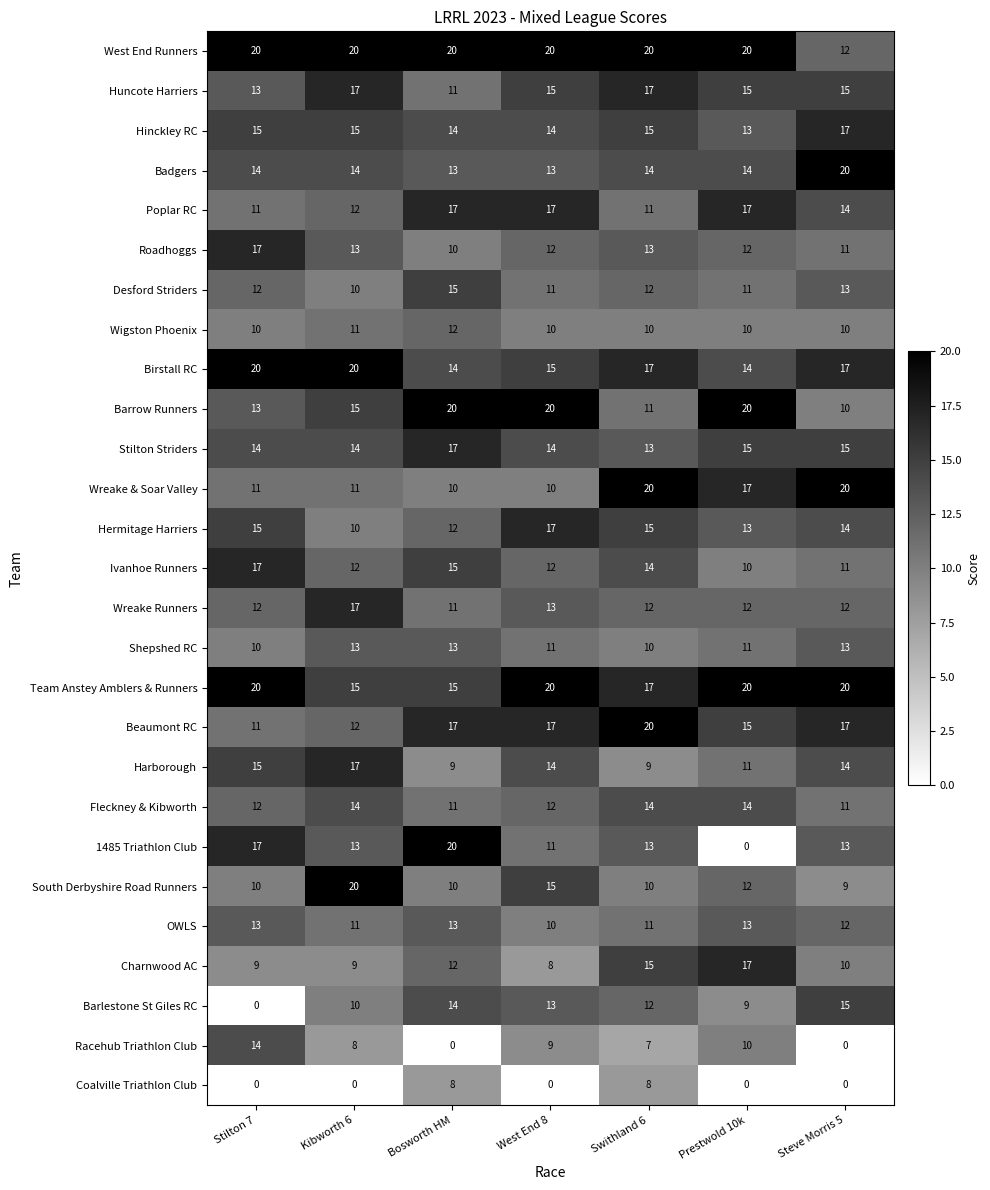

Count the Hinckley RC values in the range 14 to 15.

5